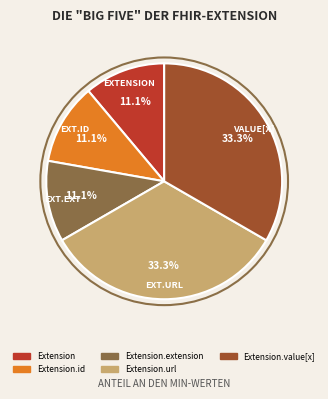

Is there any slice that represents more than half of the pie?

No